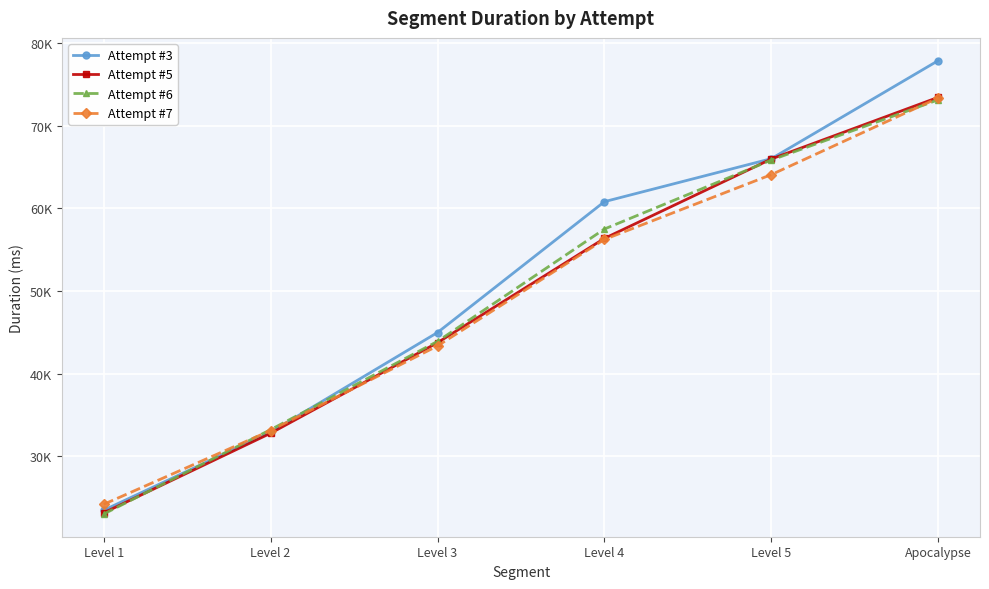

What is the spread (max minus min) of values at Level 3?

1625